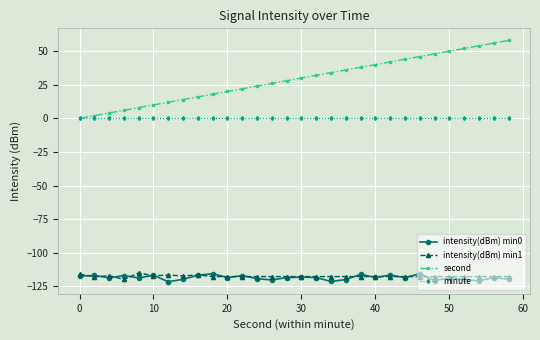

What is the maximum value shown in the chart?

58.0